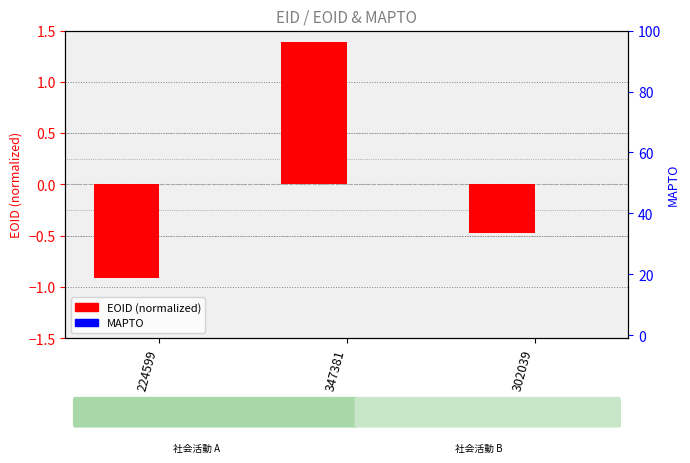

What position from the right is 302039?

1